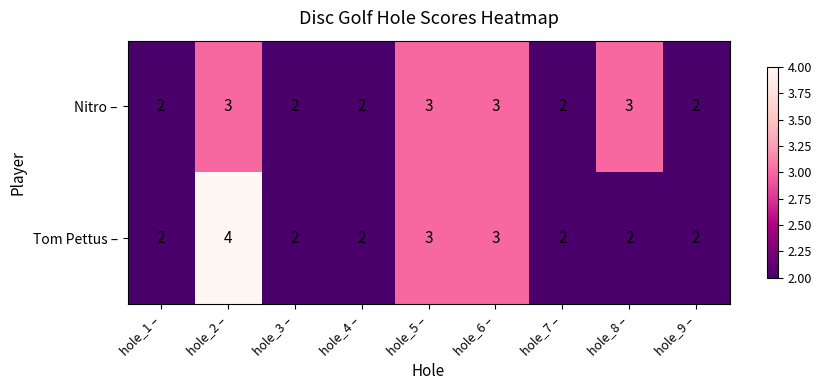

What is the sum of the Nitro – values at hole_9 – and hole_7 –?

4